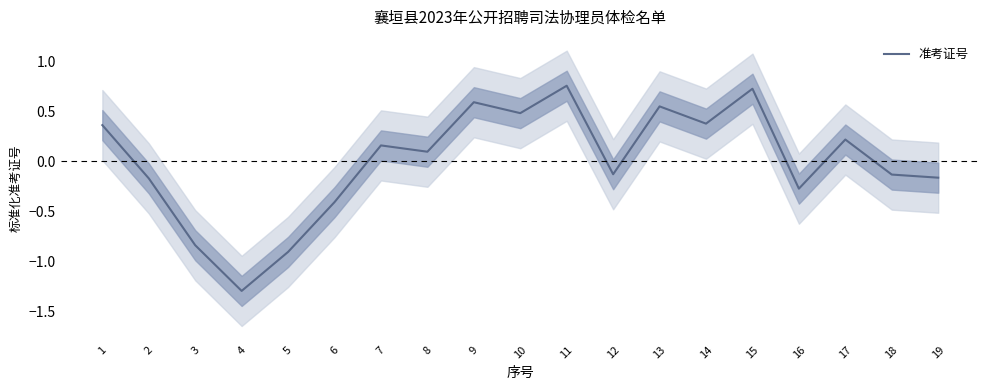

Reading left to right, transcribe all the data shown in this chart.

0.4	-0.2	-0.8	-1.3	-0.9	-0.4	0.2	0.1	0.6	0.5	0.8	-0.1	0.5	0.4	0.7	-0.3	0.2	-0.1	-0.2